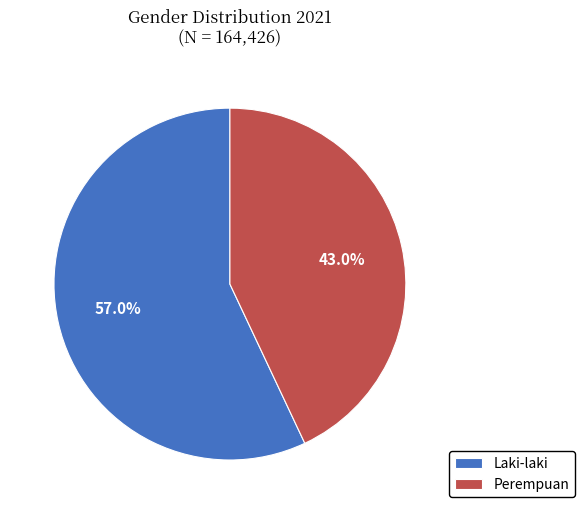

Count the number of slices in the pie.

2